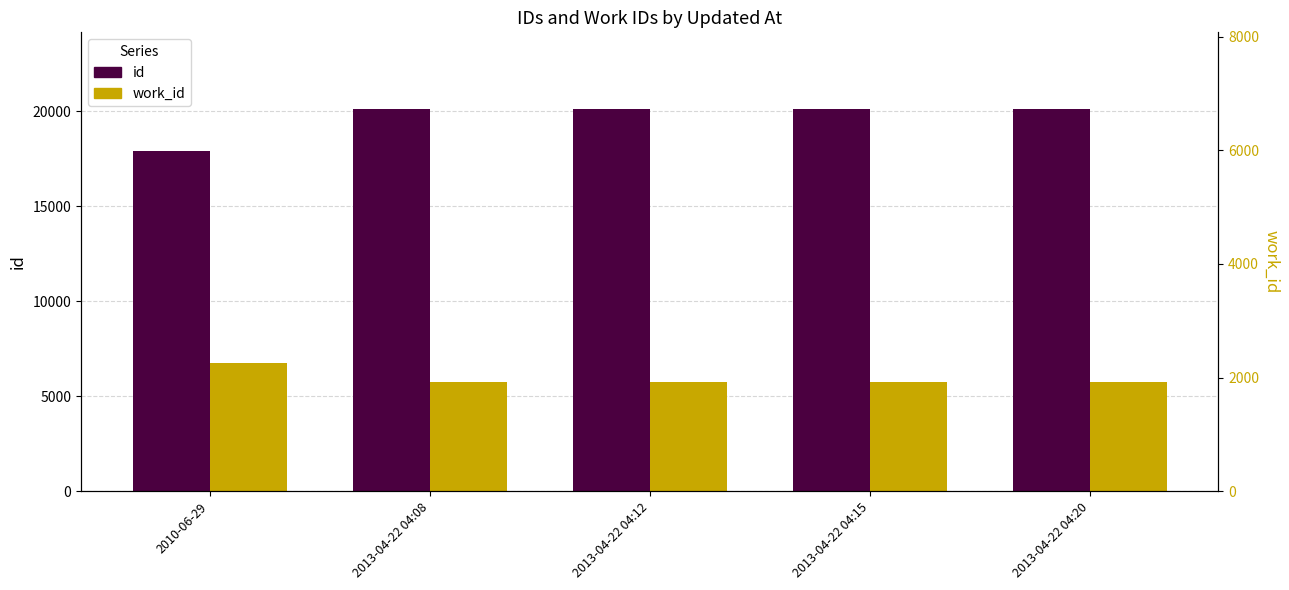

Which series has the largest total across all categories?

id